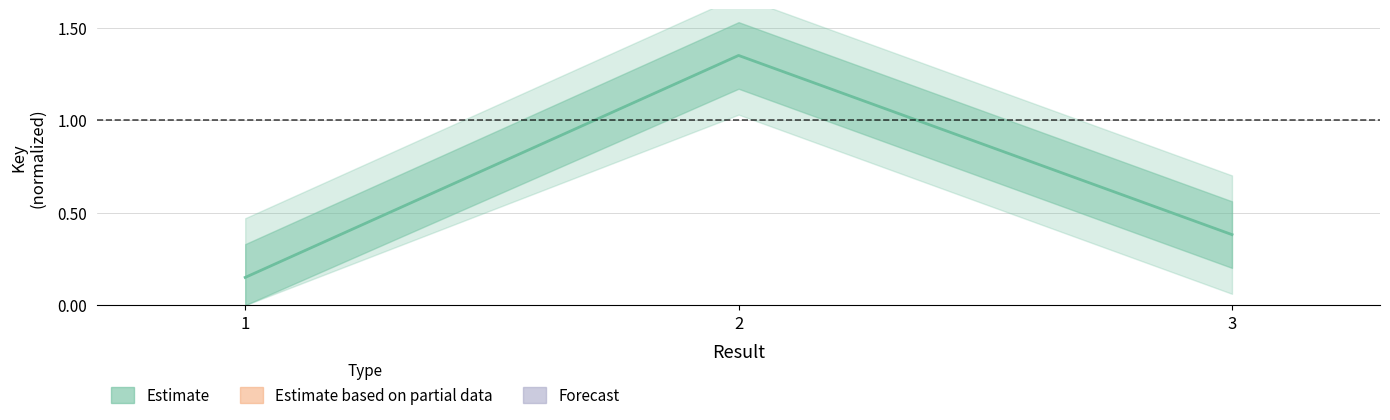

How many lines are shown in the chart?

1